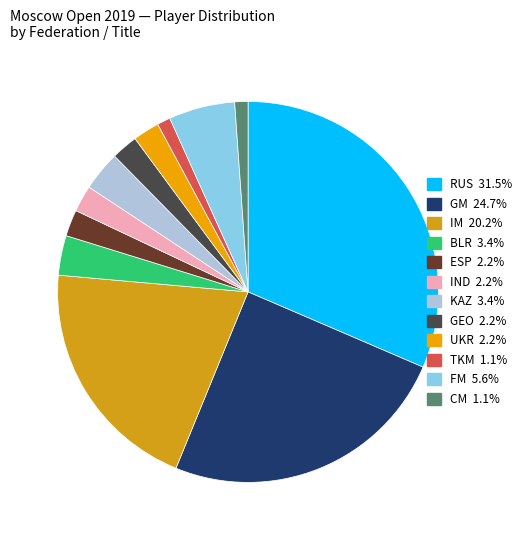

Which slice is the largest?

RUS